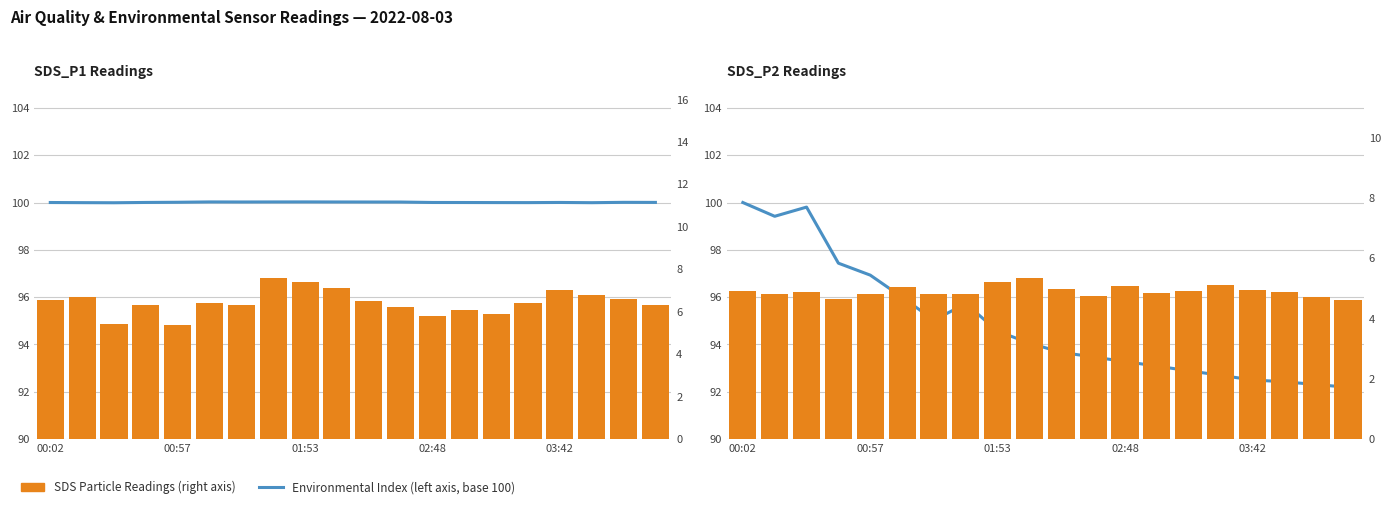

Where does the Temp index (left axis, base 100) series first go above 94?

00:02